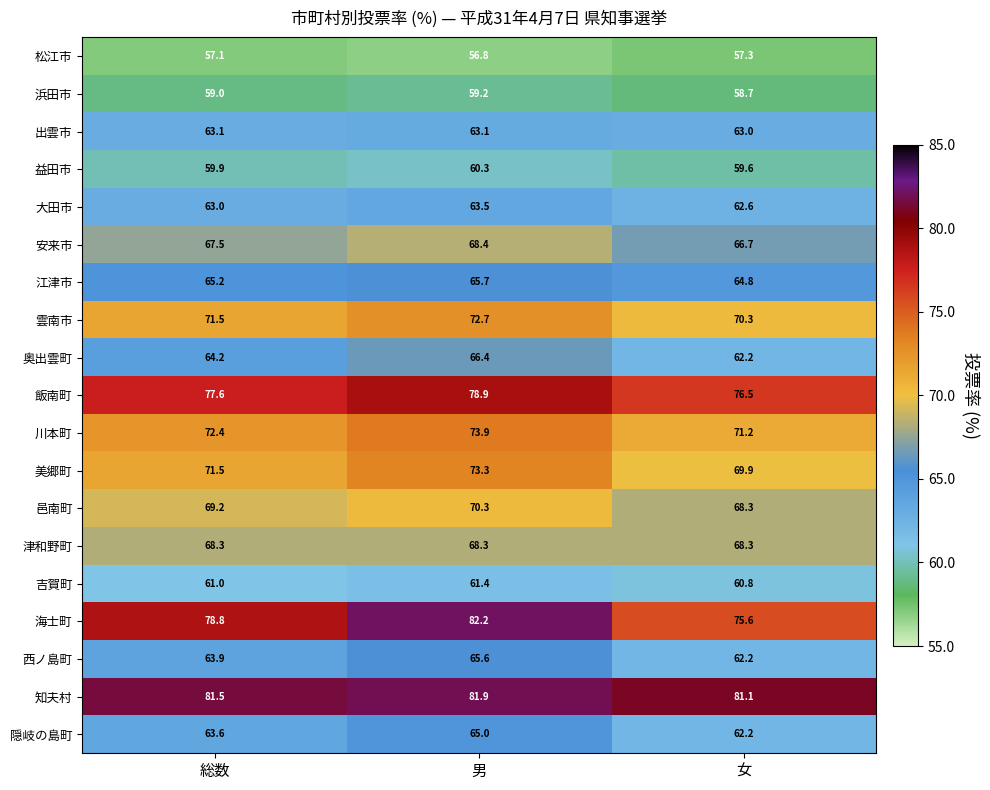

At 男, list the series in order from smallest to largest.

松江市, 浜田市, 益田市, 吉賀町, 出雲市, 大田市, 隠岐の島町, 西ノ島町, 江津市, 奥出雲町, 津和野町, 安来市, 邑南町, 雲南市, 美郷町, 川本町, 飯南町, 知夫村, 海士町